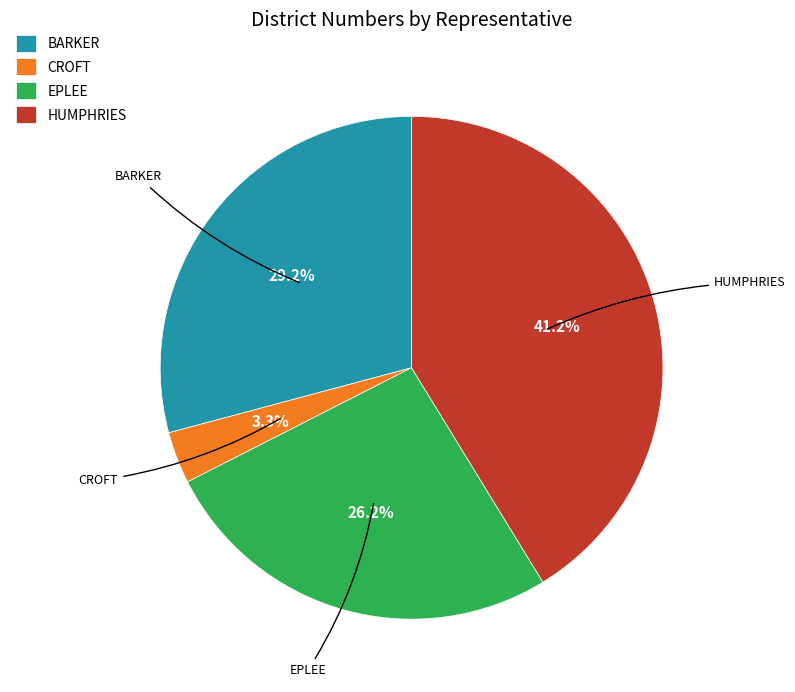

Is HUMPHRIES the majority of the pie?

No